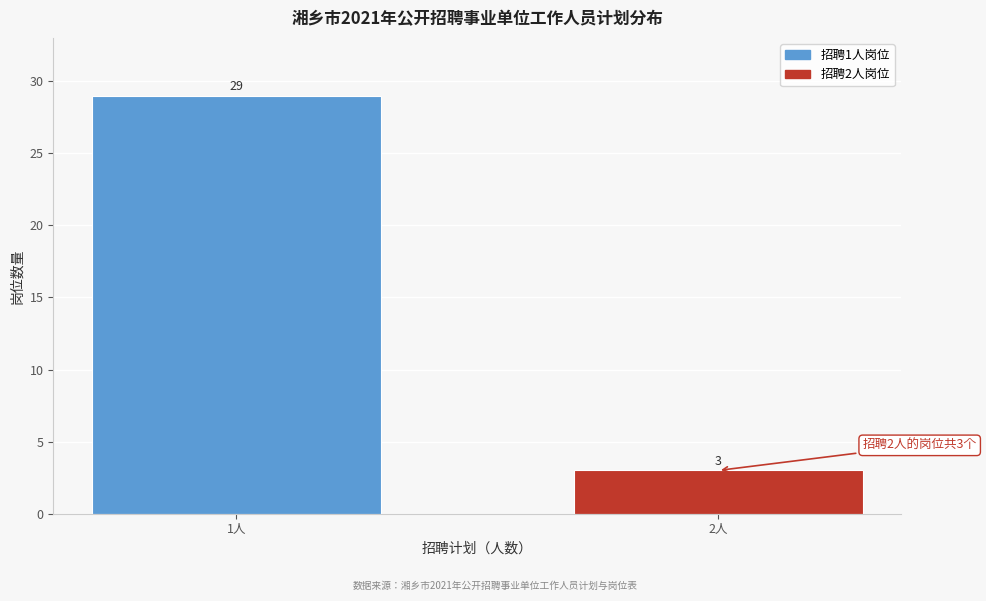

Reading right to left, list all the values displayed in this chart.

3	29